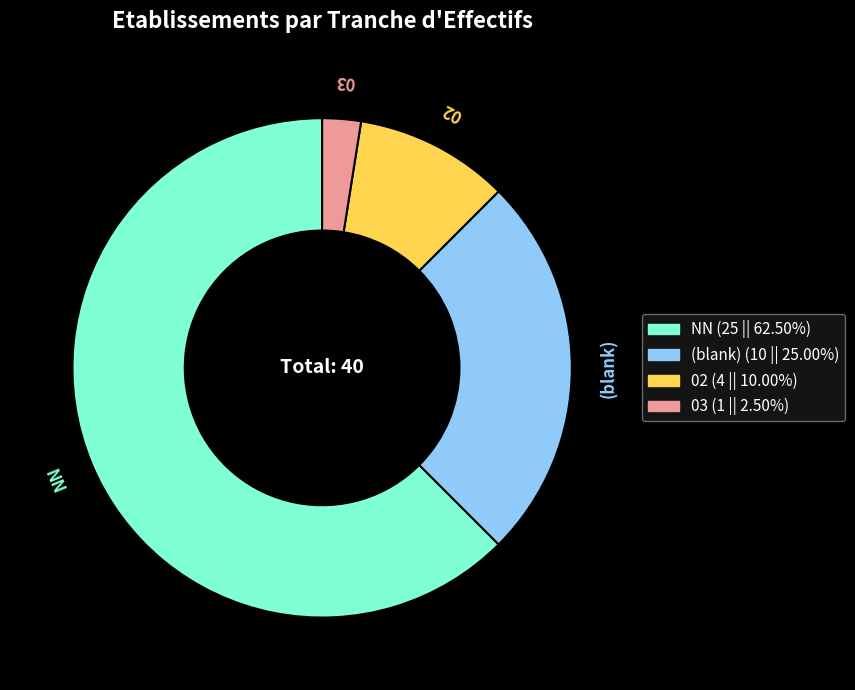

Is there any slice that represents more than half of the pie?

Yes